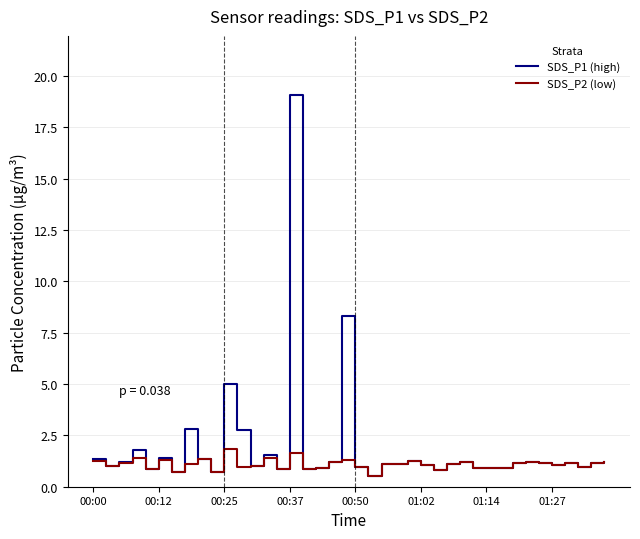

Which series has the largest range (max minus min)?

SDS_P1 (high)